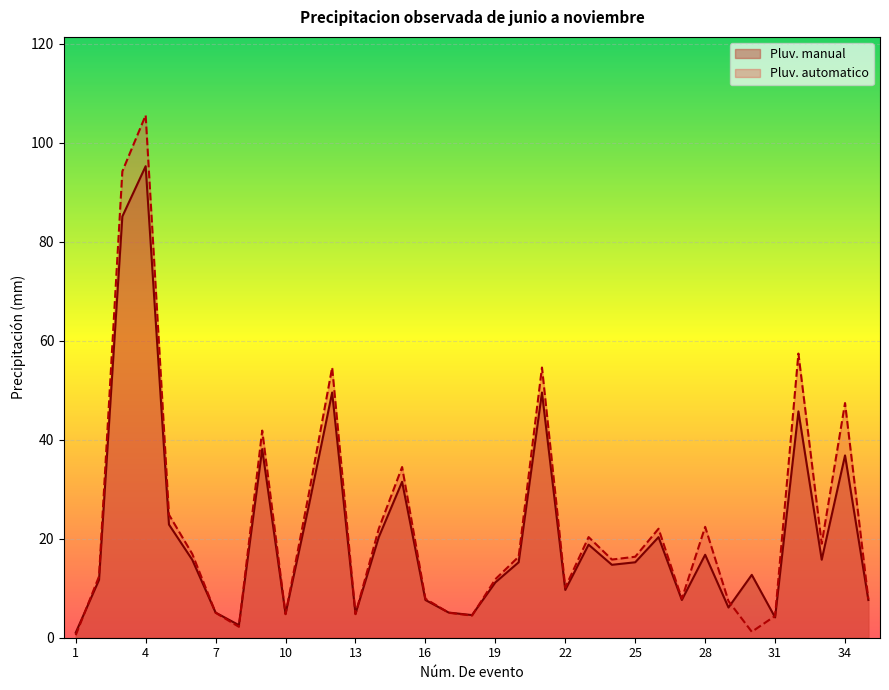

Between 4 and 32, which series saw the biggest shift?

Pluv. manual